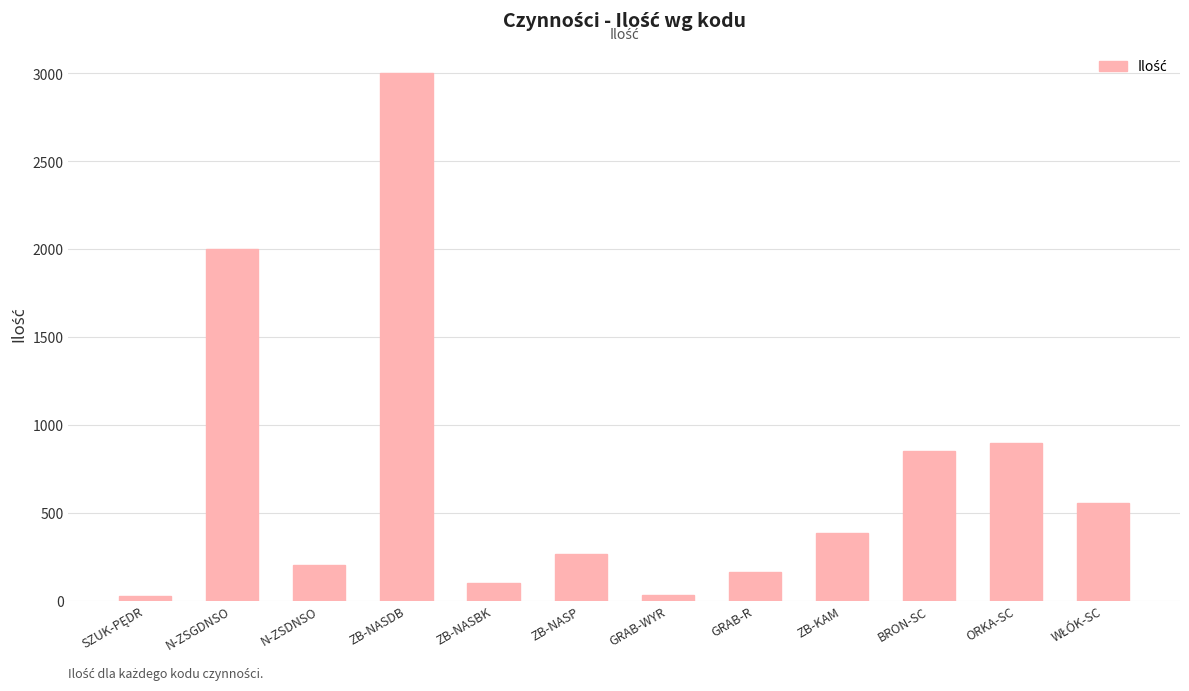

What is the change in value from GRAB-R to ORKA-SC?

+734.0